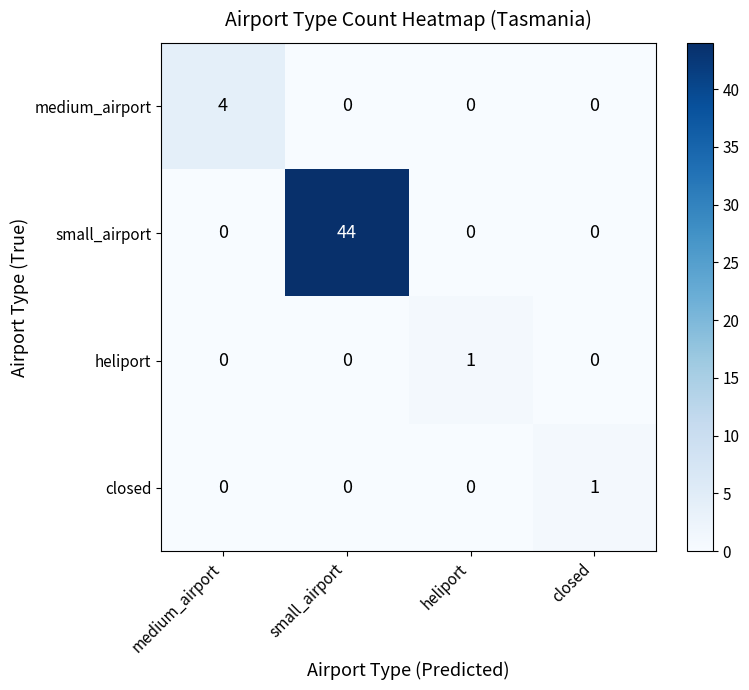

Reading left to right, list all the values displayed in this chart.

medium_airport: 4	0	0	0
small_airport: 0	44	0	0
heliport: 0	0	1	0
closed: 0	0	0	1